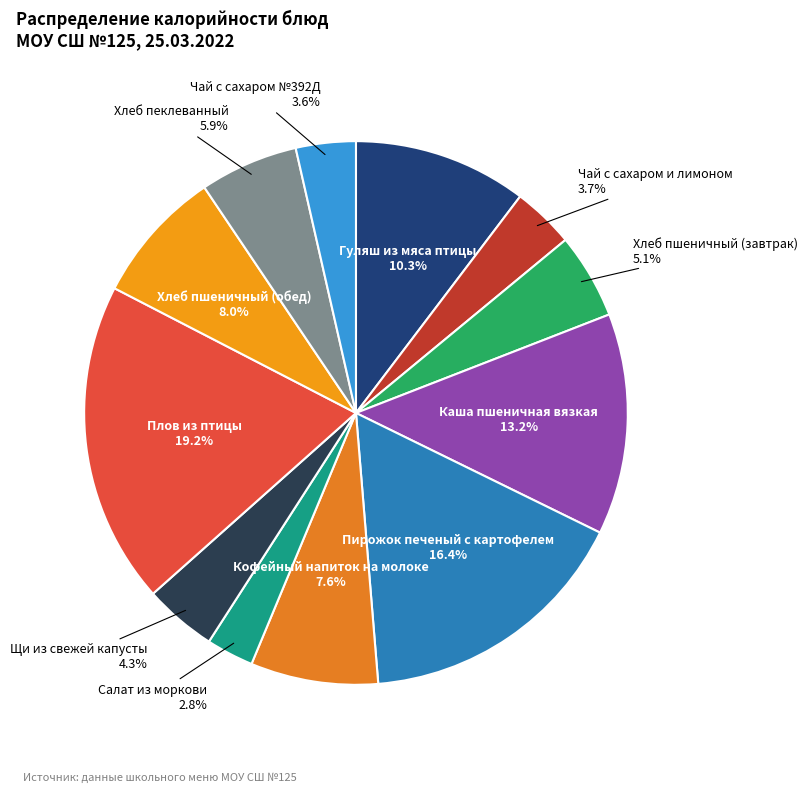

To the nearest percent, what is the average slice percentage?

8%